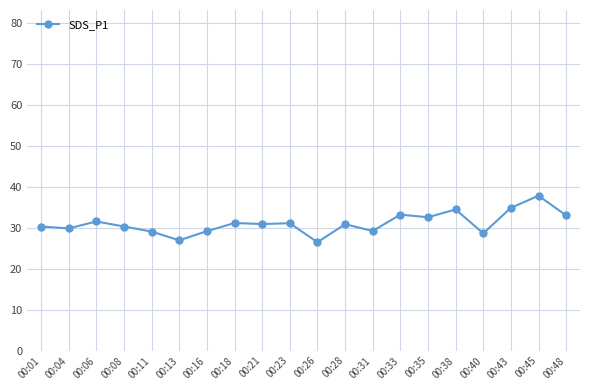

Is it true that the value at 00:11 is 29.0?

True